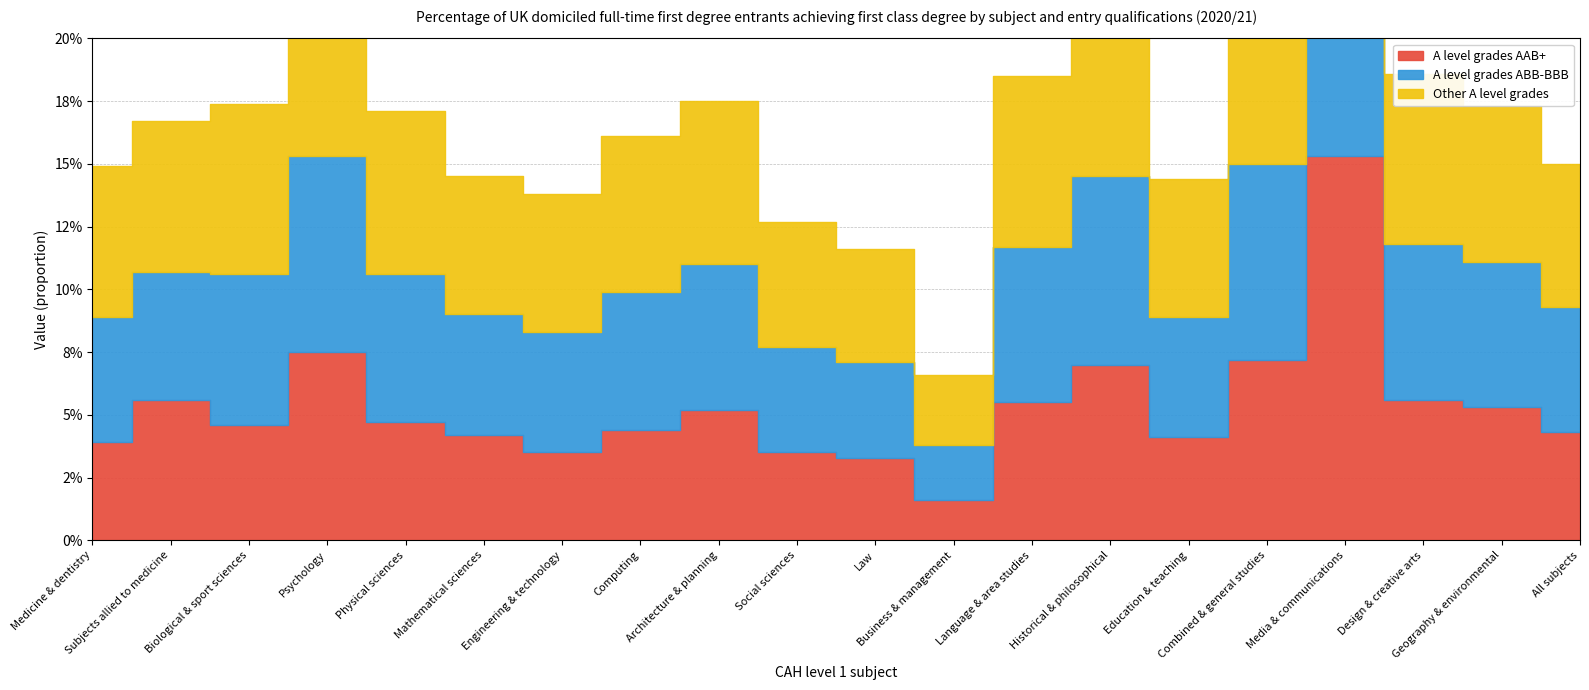

What is the average value of the A level grades ABB-BBB series?

0.1